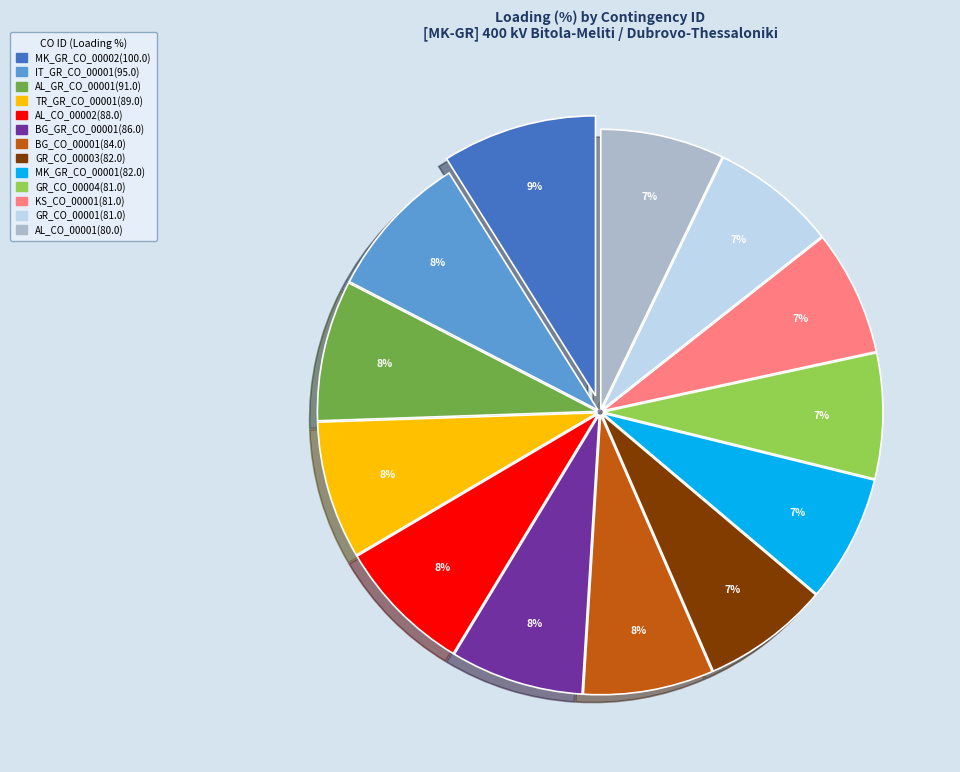

Combined, do AL_CO_00002 and MK_GR_CO_00002 account for over 50%?

No